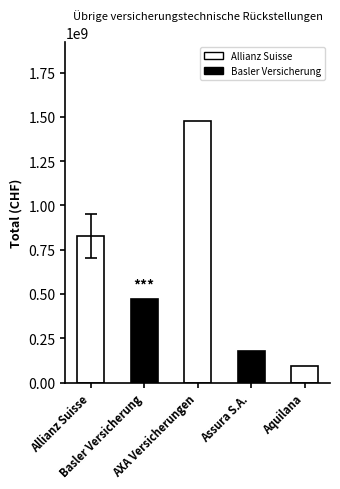

What is the difference between the values at Assura S.A. and AXA Versicherungen?

1299543524